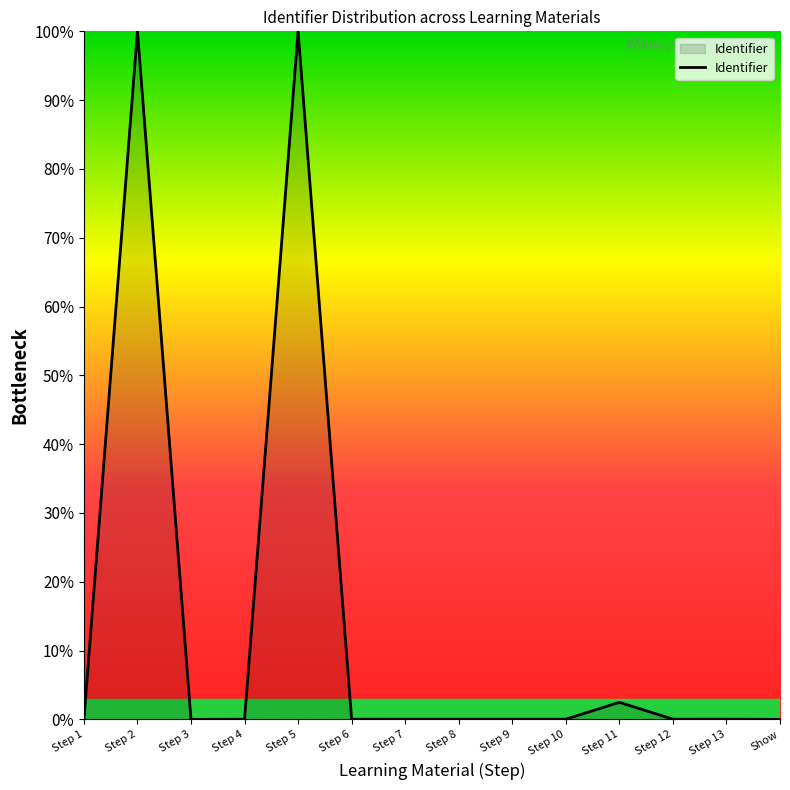

What is the greatest value displayed?

100.0